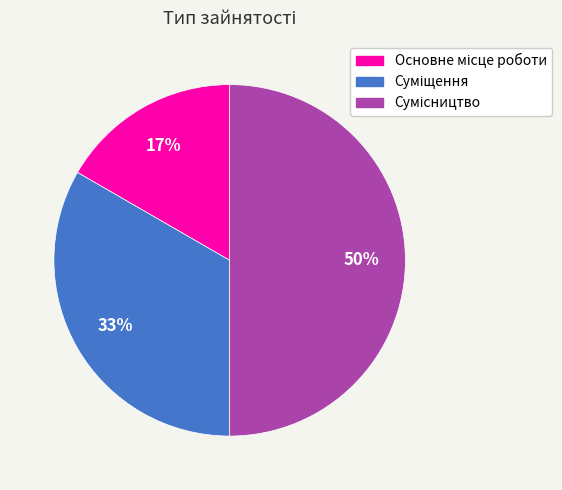

To the nearest percent, what is the average slice percentage?

33%